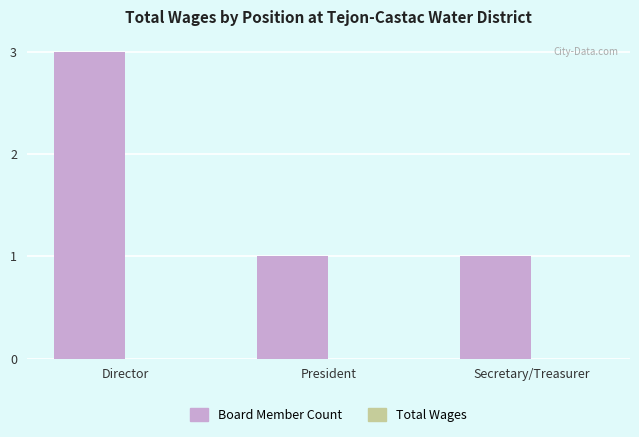

True or false: the data shows 3 at Director.

True